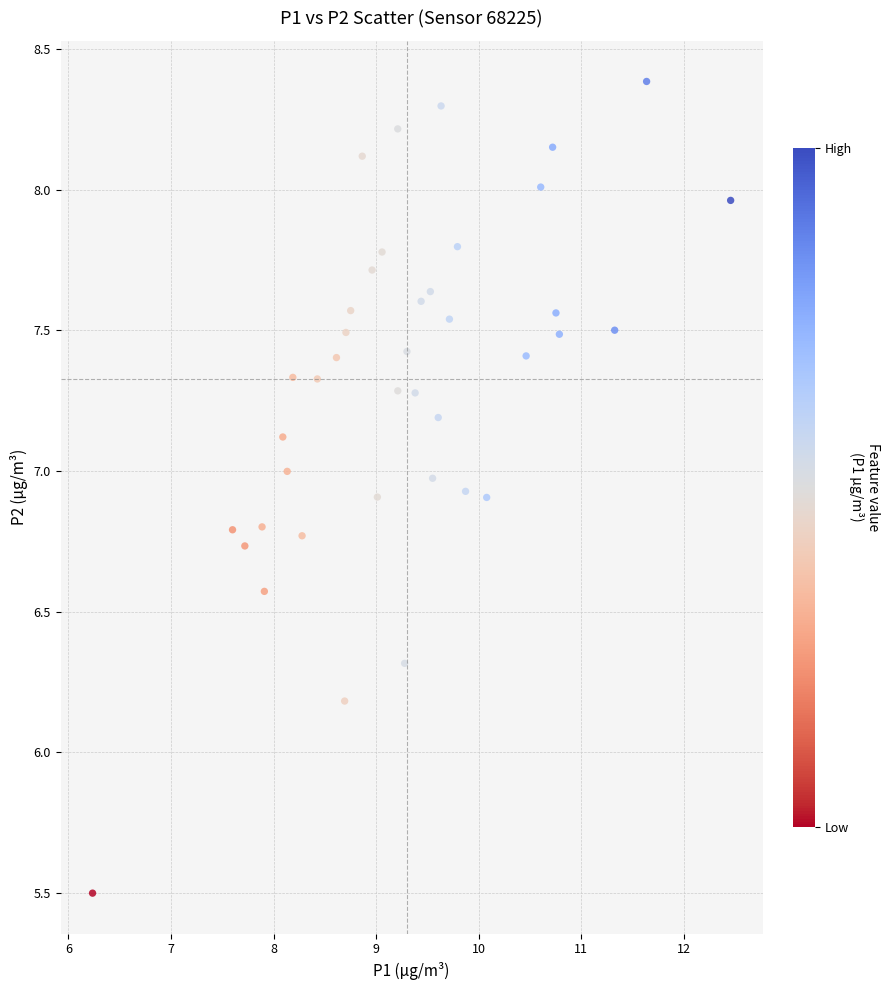

What Y value in the scatter plot is closest to 6?

6.2